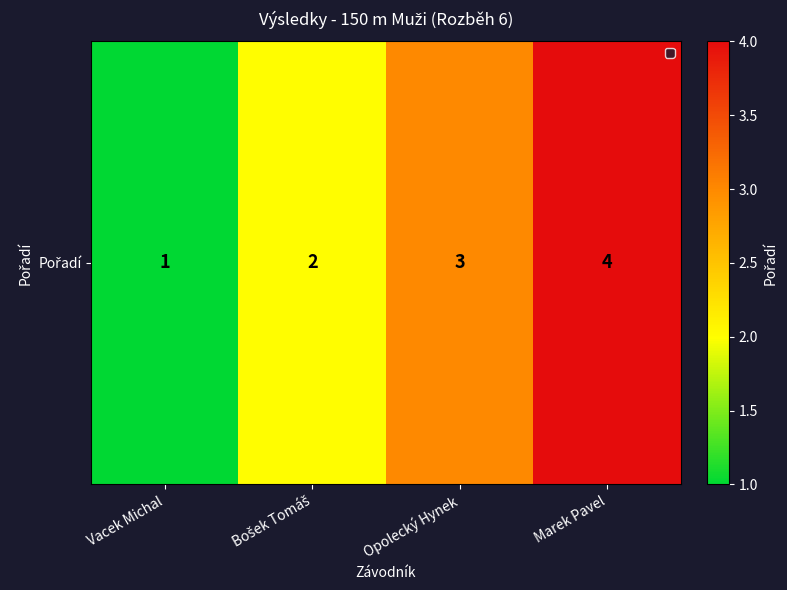

Rank the categories by value from lowest to highest.

Vacek Michal, Bošek Tomáš, Opolecký Hynek, Marek Pavel